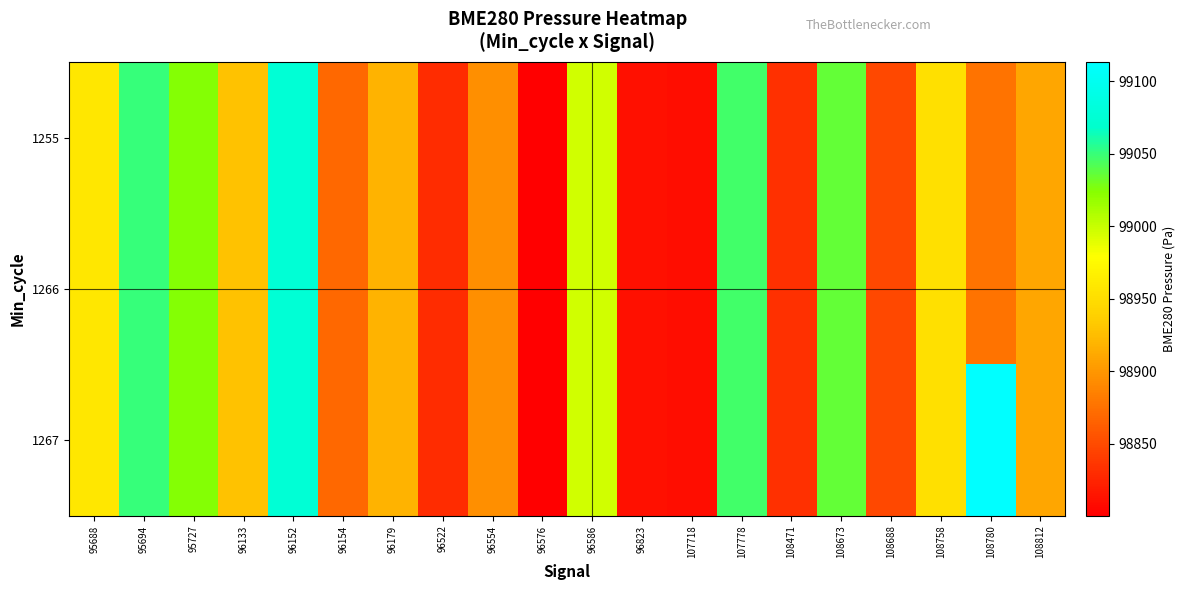

Which series changed the most between 96152 and 108688?

1255